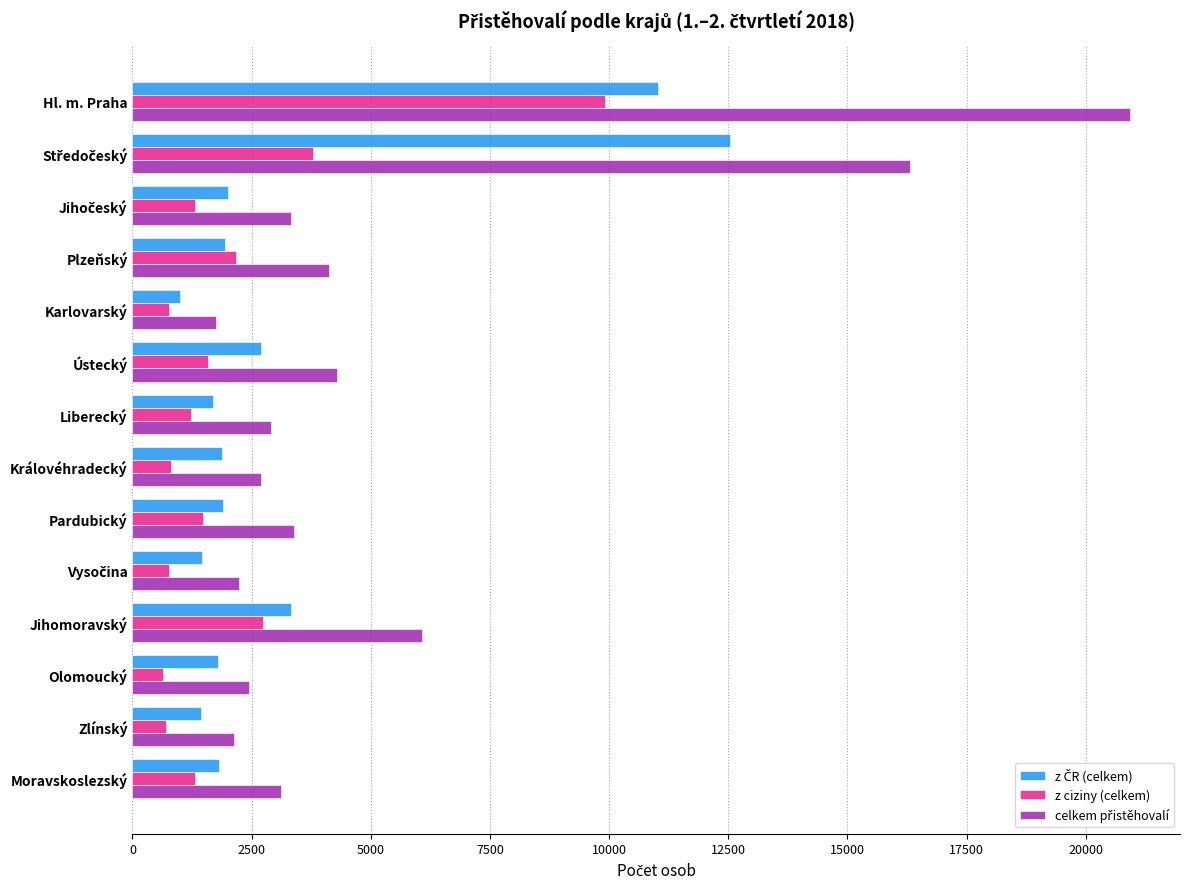

The value of z ciziny (celkem) at Plzeňský is 2179. True or false?

True